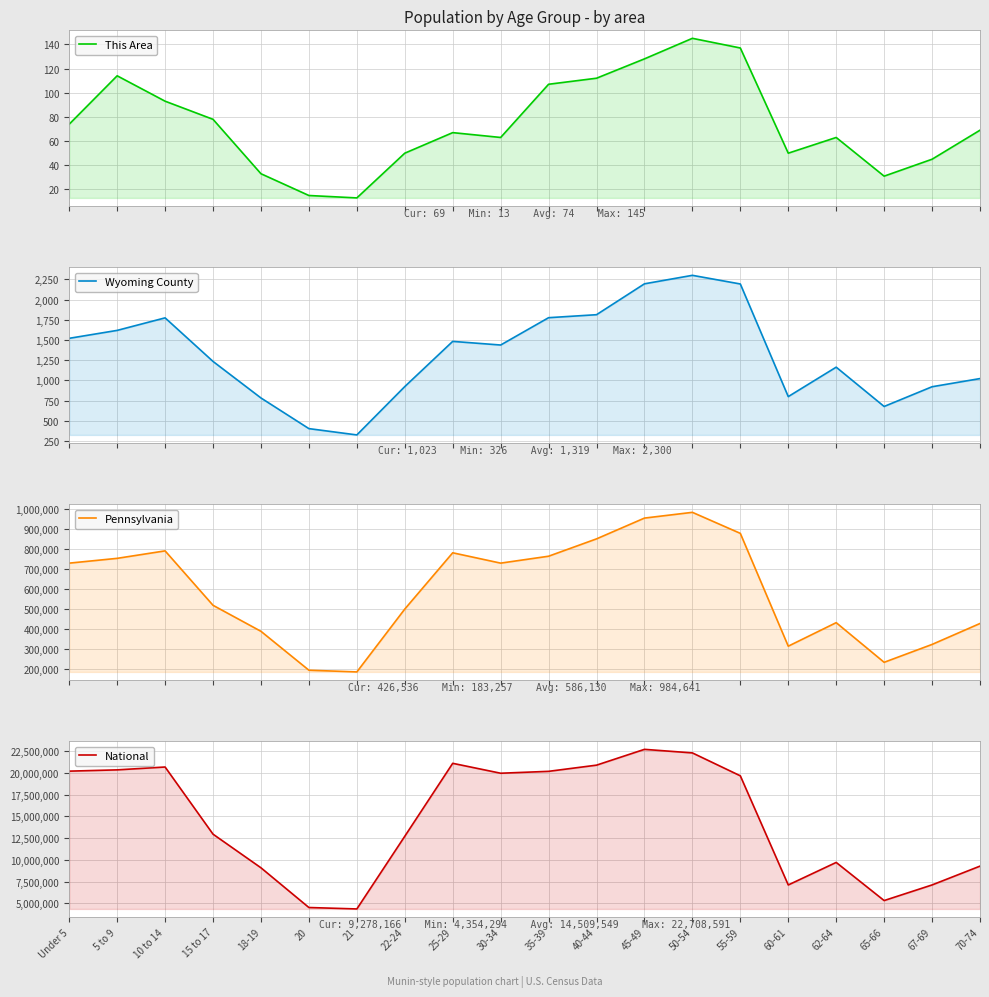

What is the highest value of the Wyoming County series?

2300